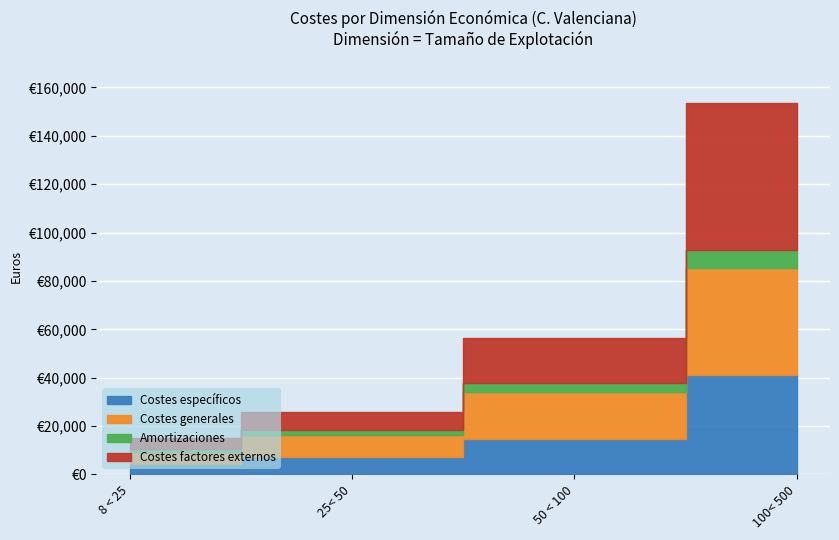

Which series has the widest spread of values?

Costes factores externos